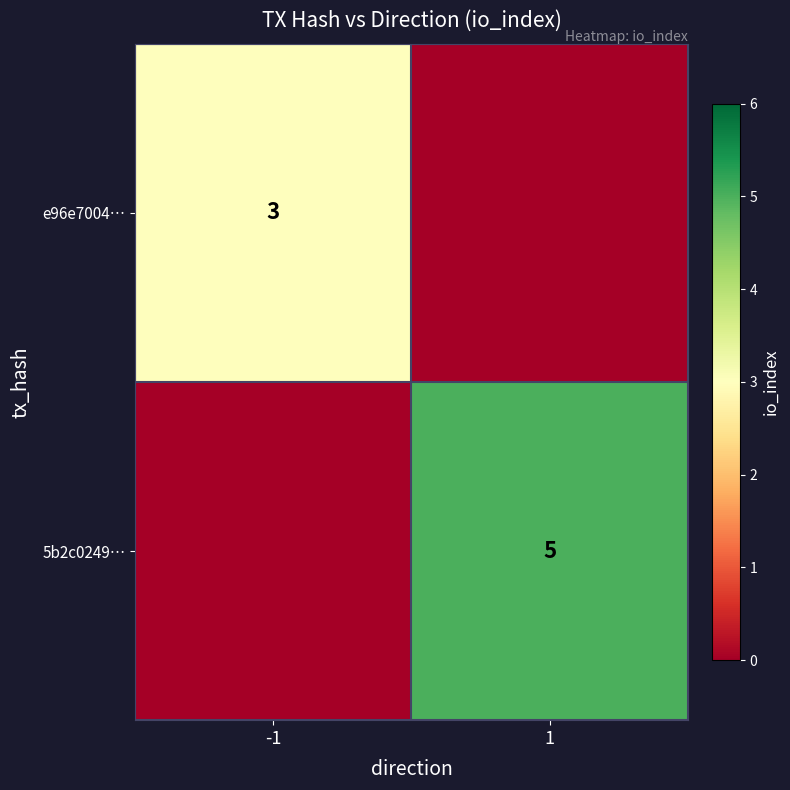

What is the total value across all series at 1?

5